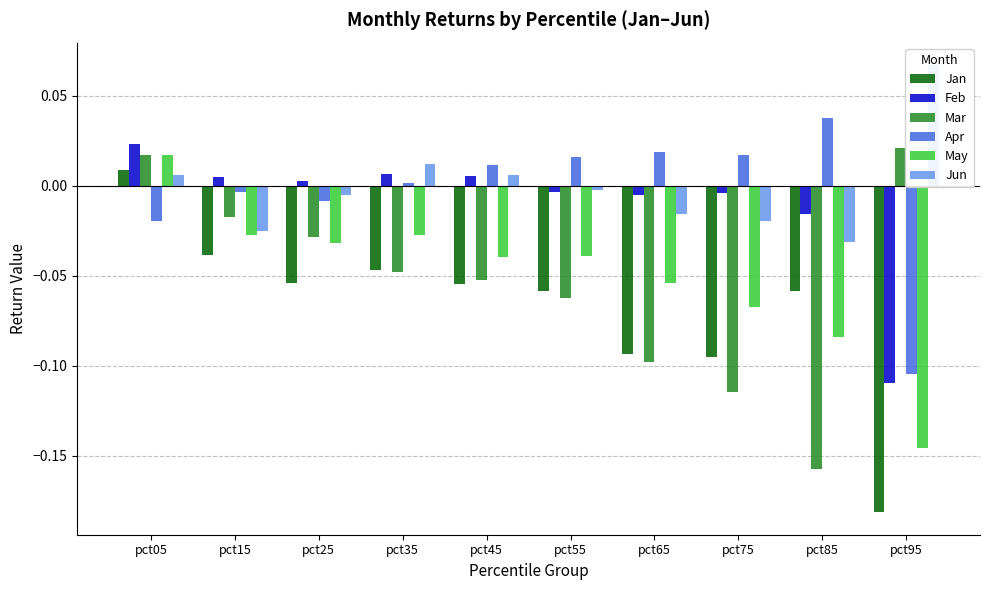

Which series has the largest total across all categories?

Jun